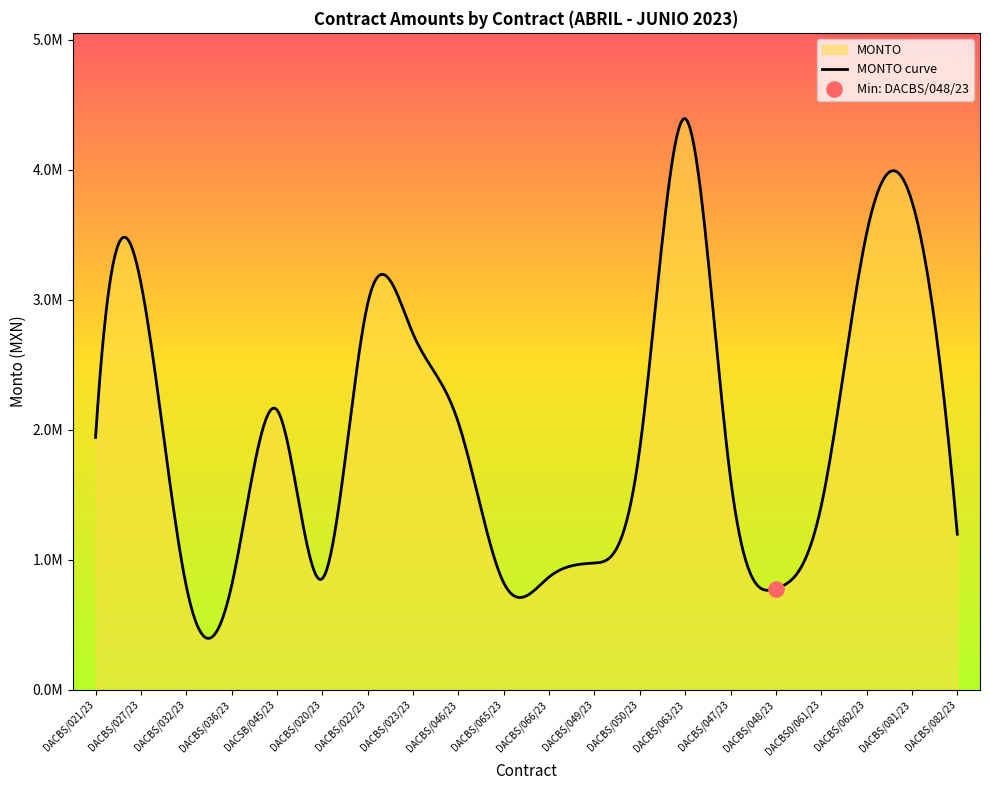

Approximately how many times larger is the value at DACBS/062/23 compared to DACBS/036/23?

4.4